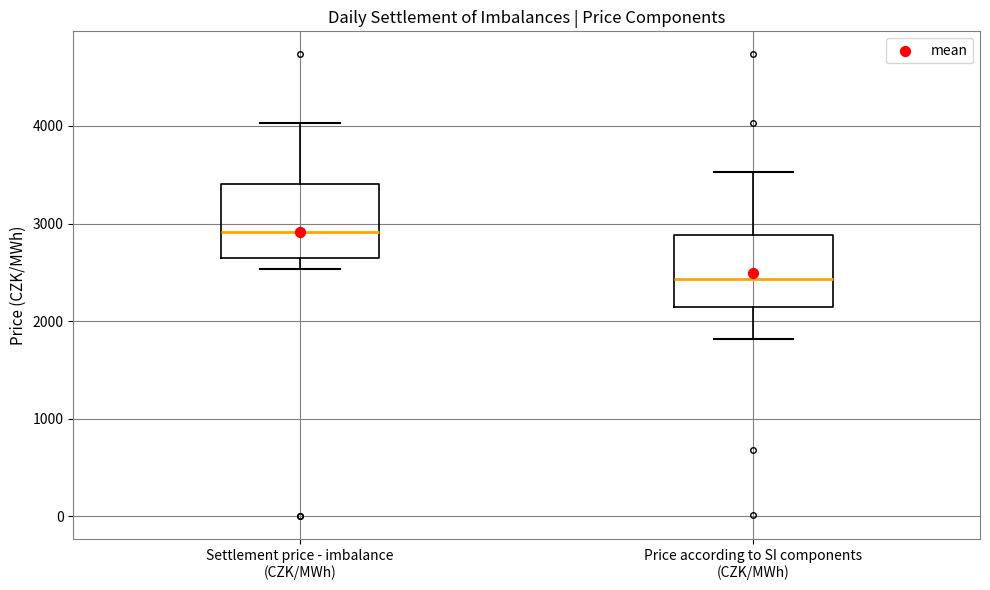

Where does the lower whisker of the box for Price according to SI components (CZK/MWh) end on the y-axis? The values are not printed on the chart, so give them approximately, as read against the axis.

1800